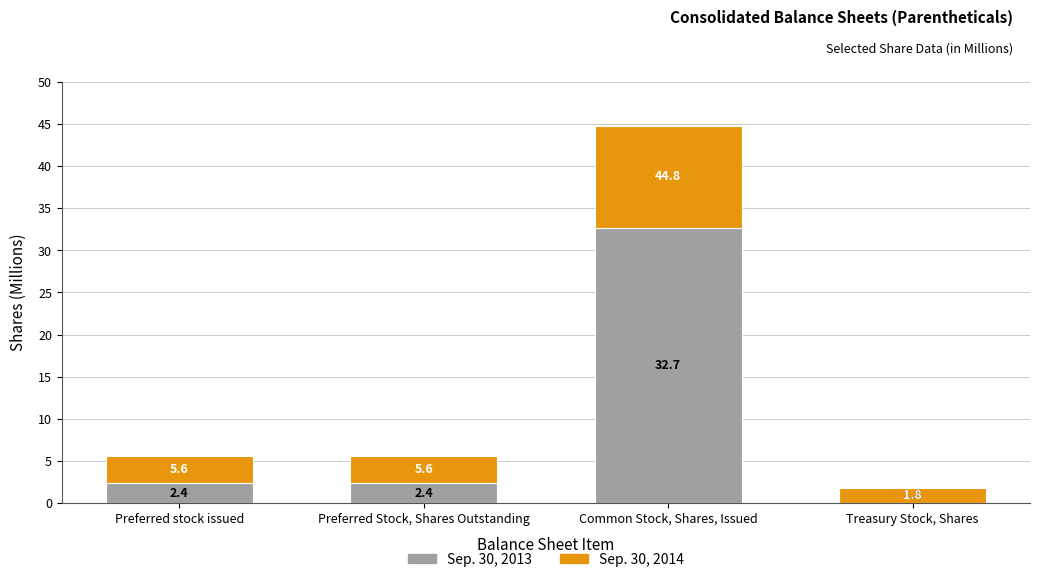

At which category does the chart reach its peak across all series?

Common Stock, Shares, Issued